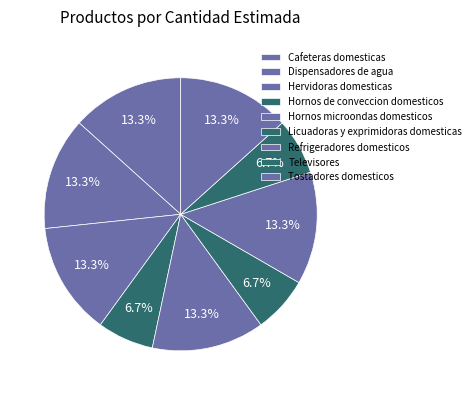

Rank the categories by value from lowest to highest.

Hornos de conveccion domesticos, Licuadoras y exprimidoras domesticas, Televisores, Cafeteras domesticas, Dispensadores de agua, Hervidoras domesticas, Hornos microondas domesticos, Refrigeradores domesticos, Tostadores domesticos